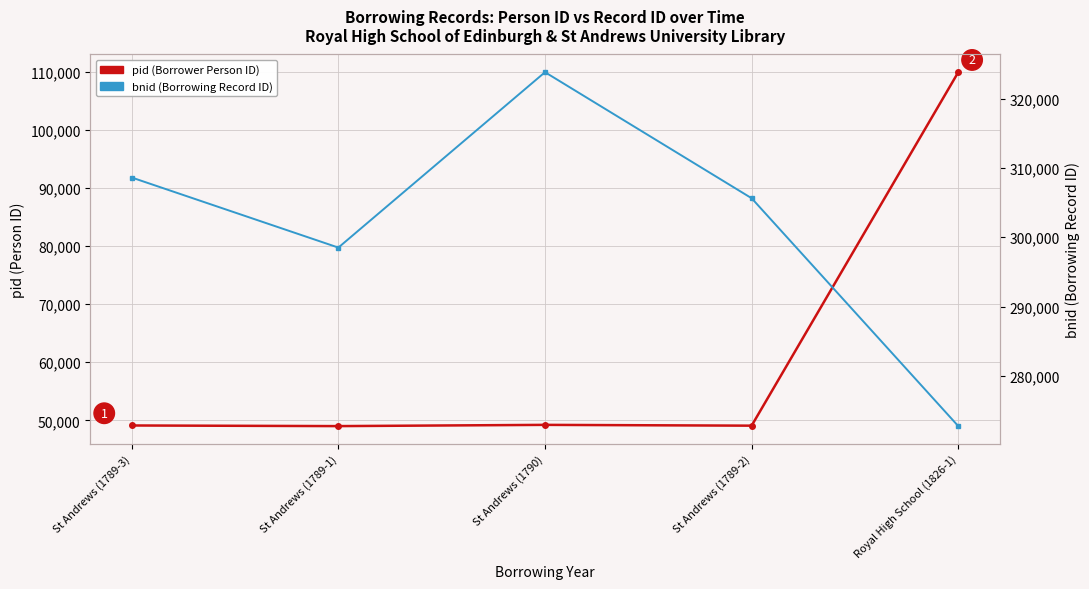

Rank the series at St Andrews (1789-3) from highest to lowest value.

bnid (Borrowing Record ID), pid (Borrower Person ID)